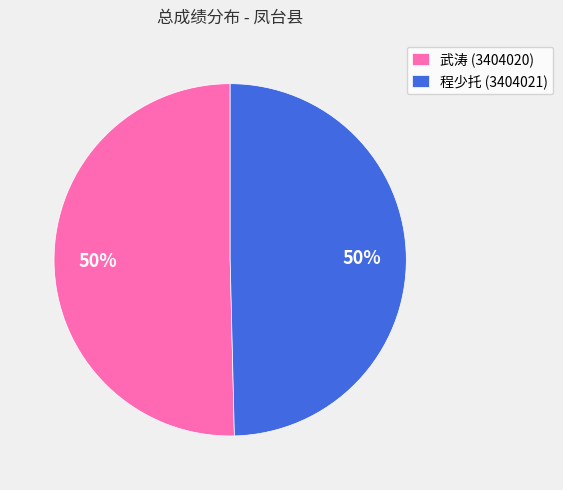

To the nearest percent, what portion does 程少托 (3404021) represent?

50%